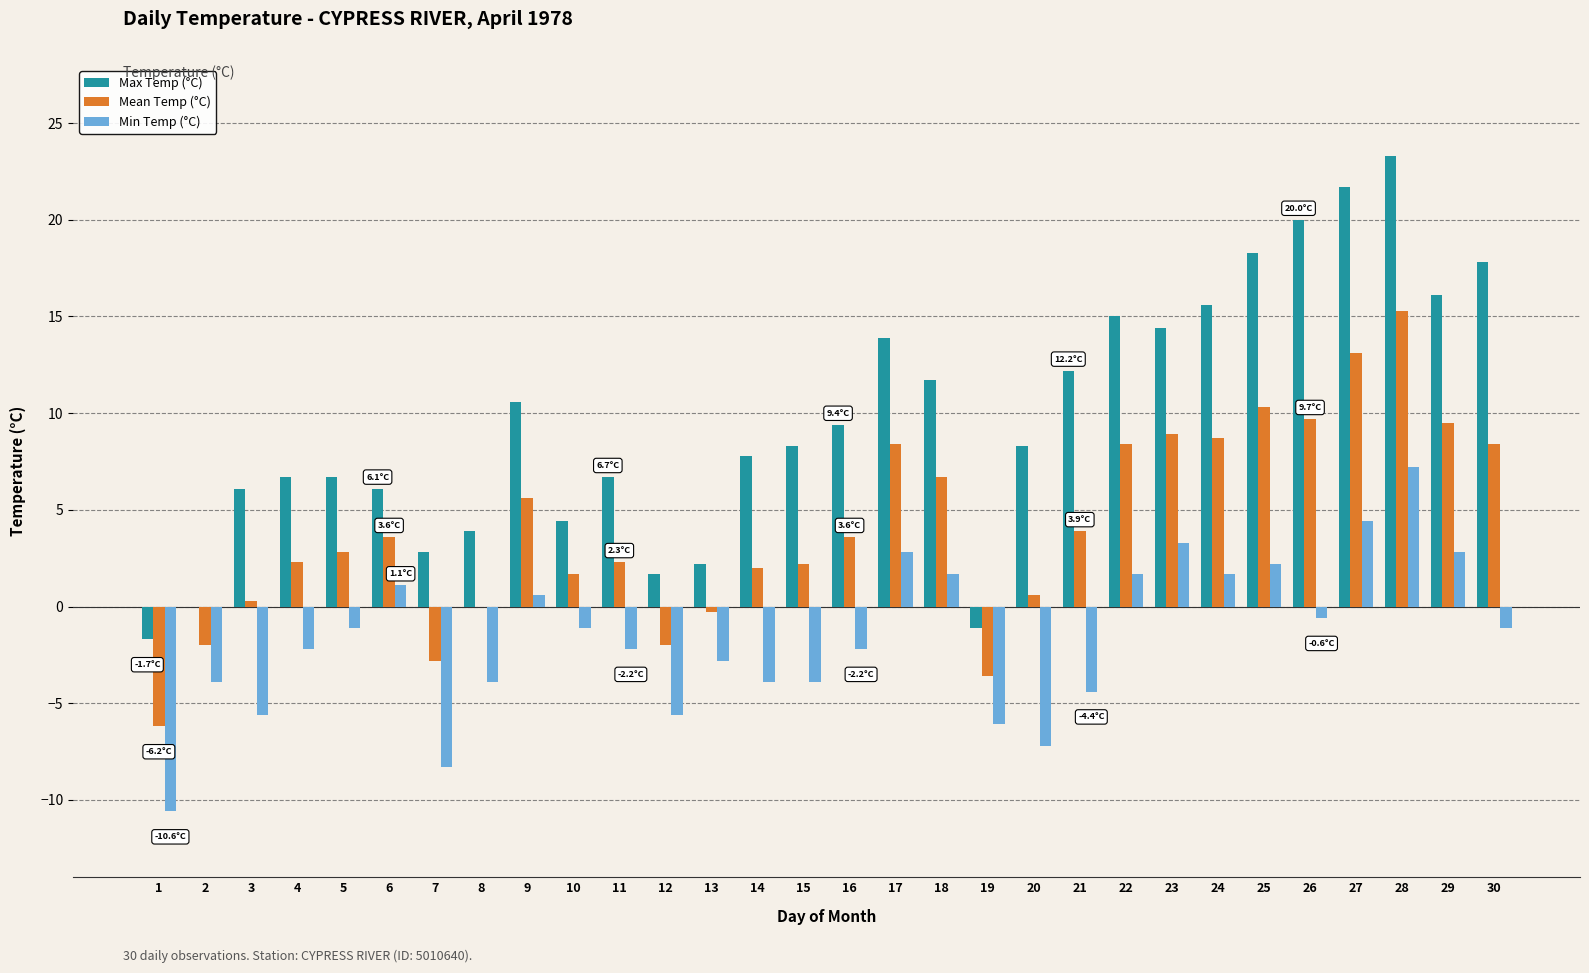

Which series has the largest total across all categories?

Max Temp (°C)